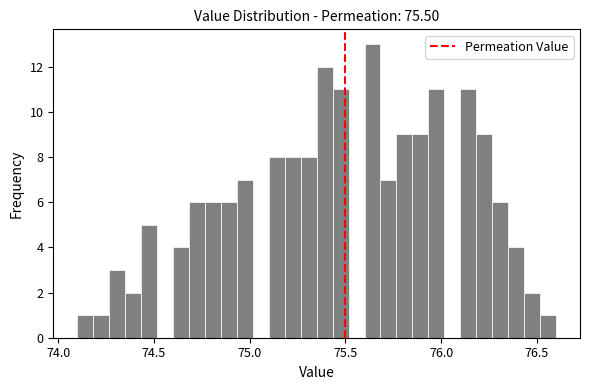

Read against the x-axis, roughly where is the centre of the tallest bar?

75.65